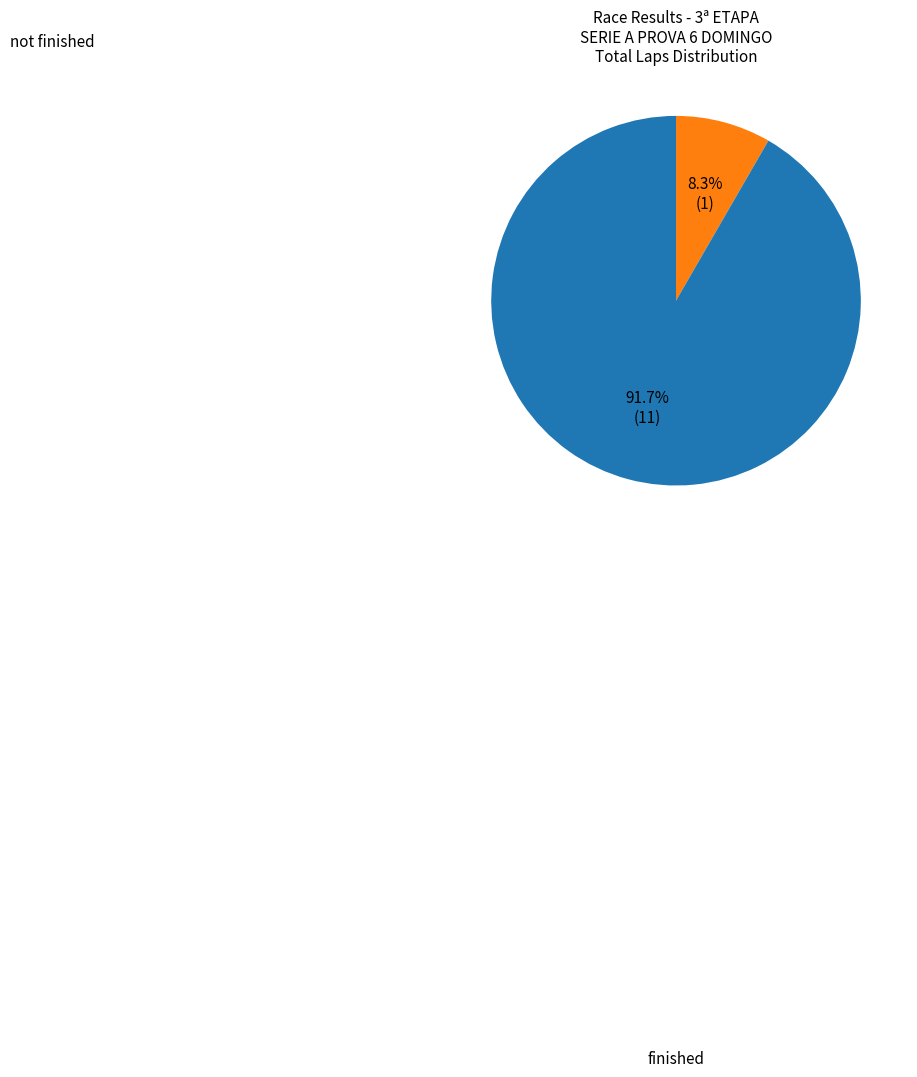

Count the number of slices in the pie.

2